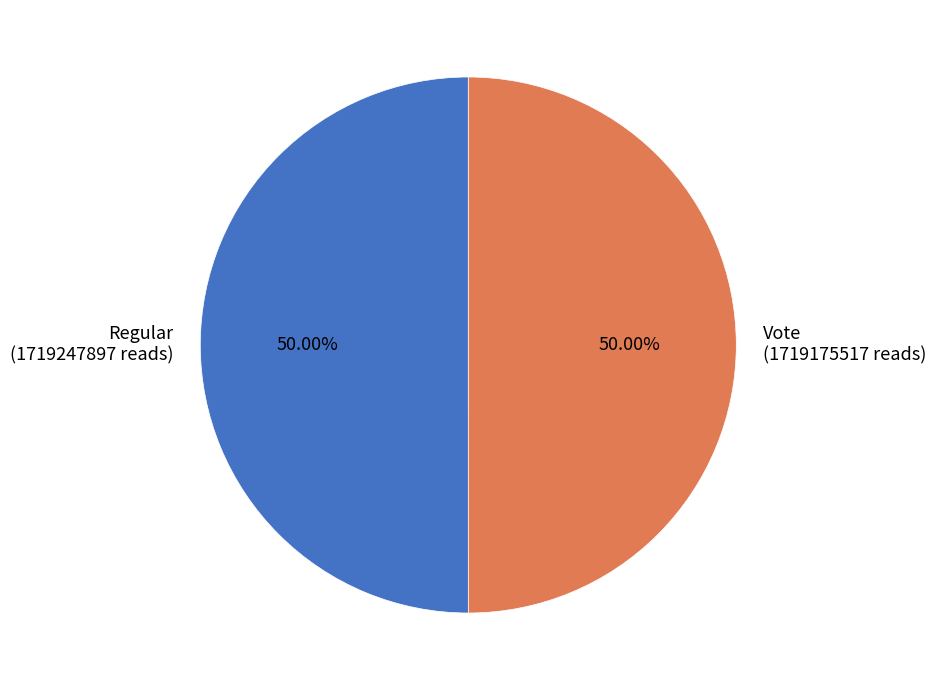

What portion of the pie excludes Vote?

50.0%